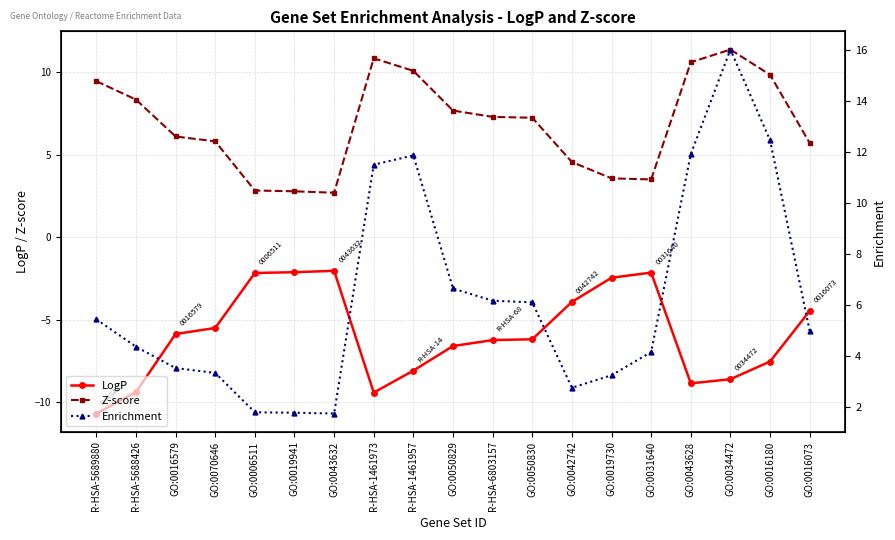

At GO:0034472, list the series in order from smallest to largest.

LogP, Z-score, Enrichment